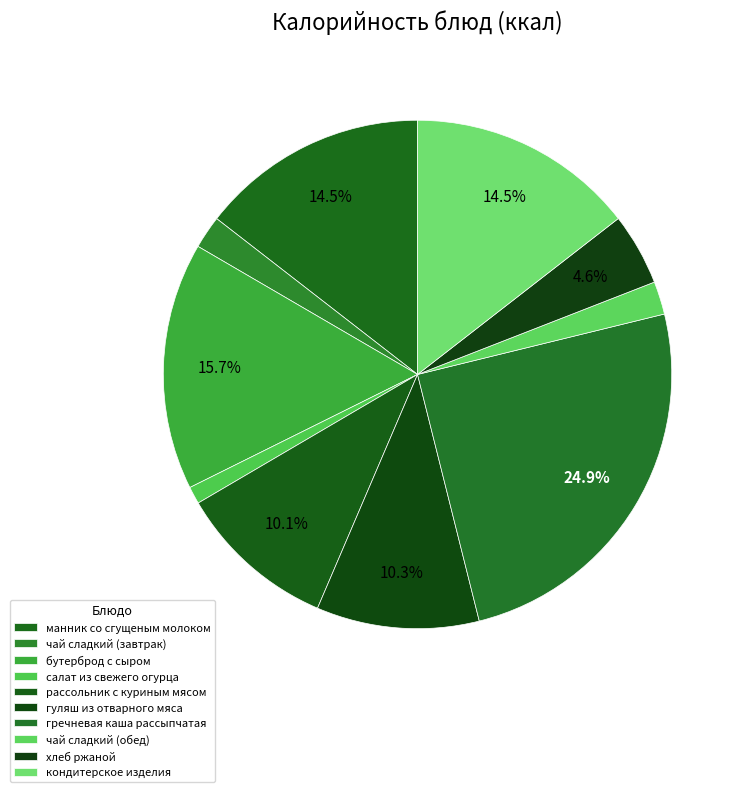

How many slices are in this pie chart?

10